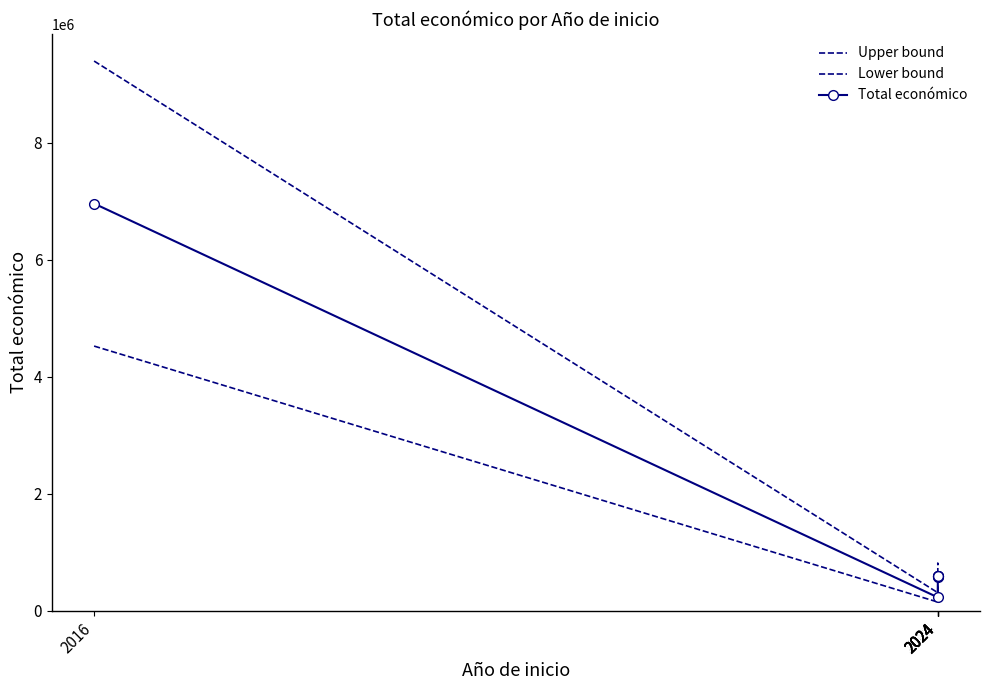

True or false: Lower bound and Total económico intersect in this chart.

False